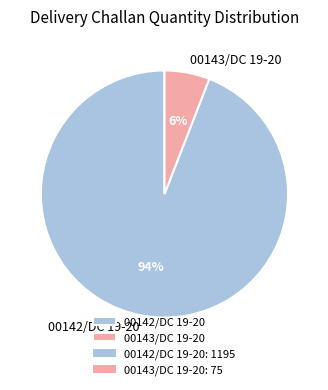

To the nearest percent, what is the difference between the largest and smallest slice percentages?

88%